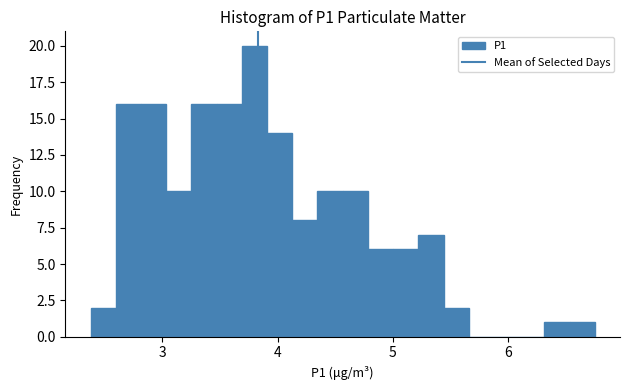

Read against the x-axis, roughly where is the centre of the tallest bar?

3.8